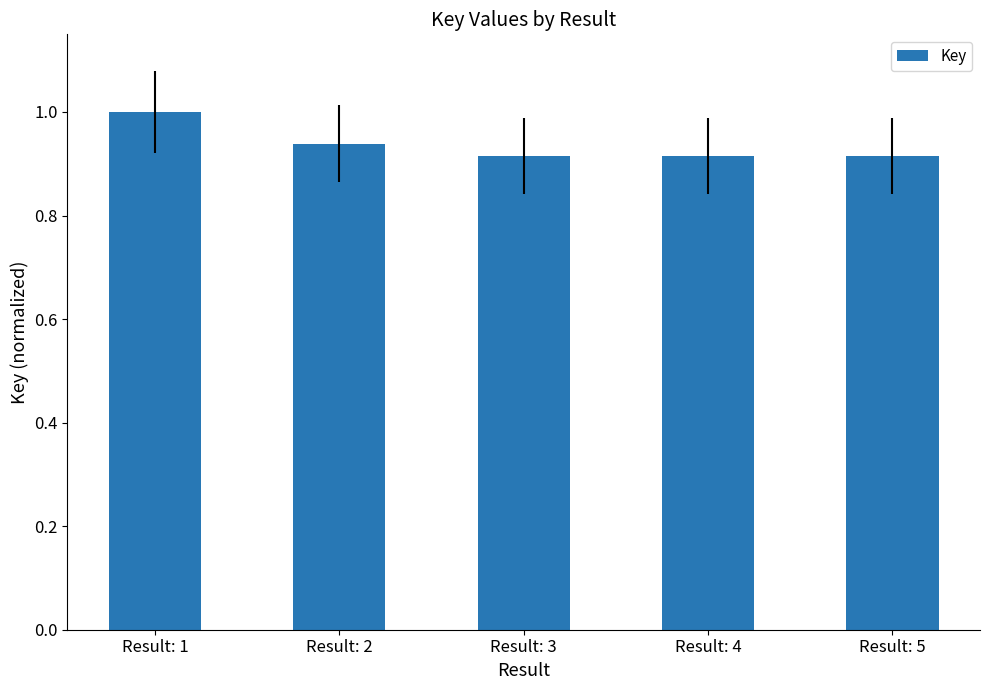

What is the sum of the values at Result: 5 and Result: 1?

1.9